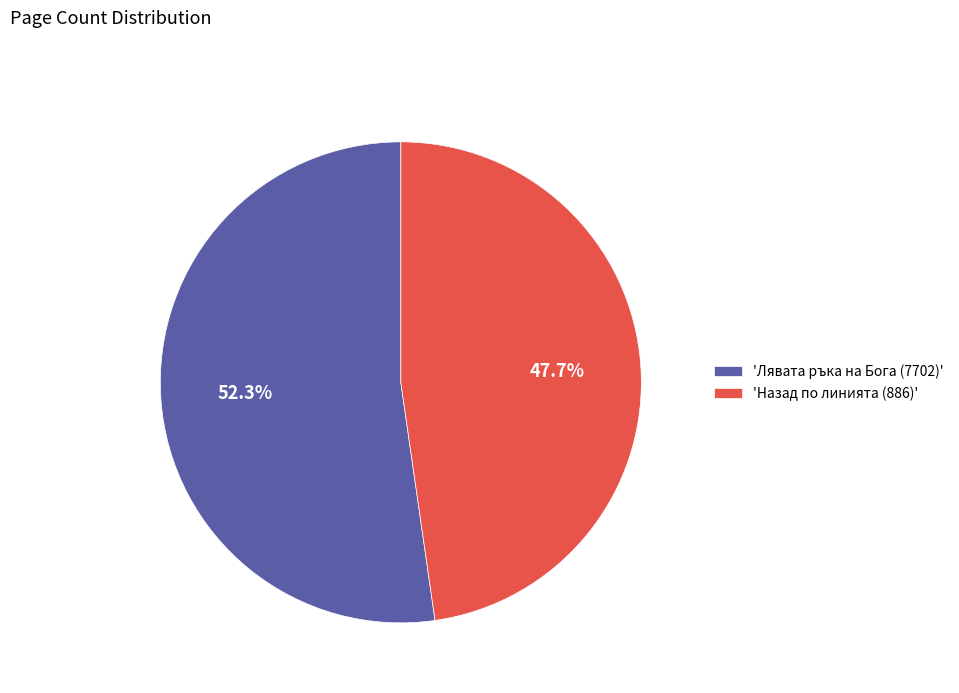

Is there any slice that represents more than half of the pie?

Yes